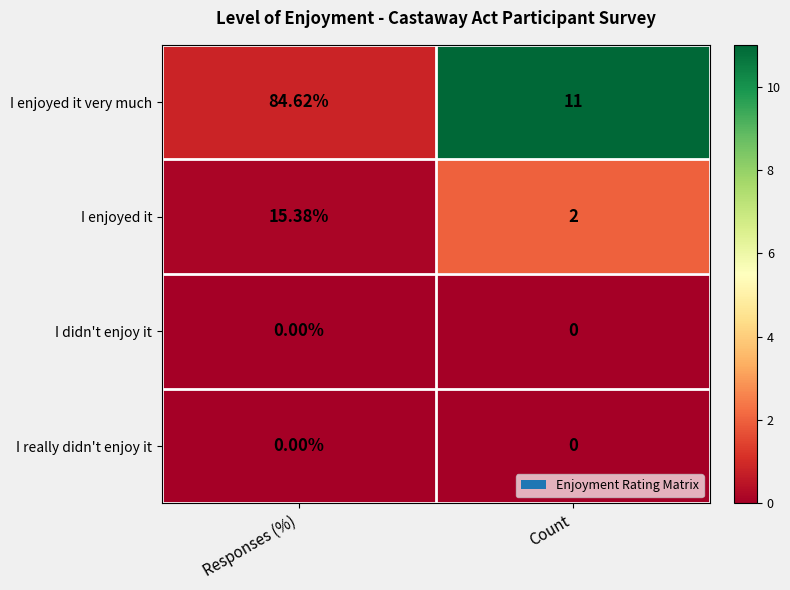

Which label corresponds to the largest value in the chart?

Responses (%)